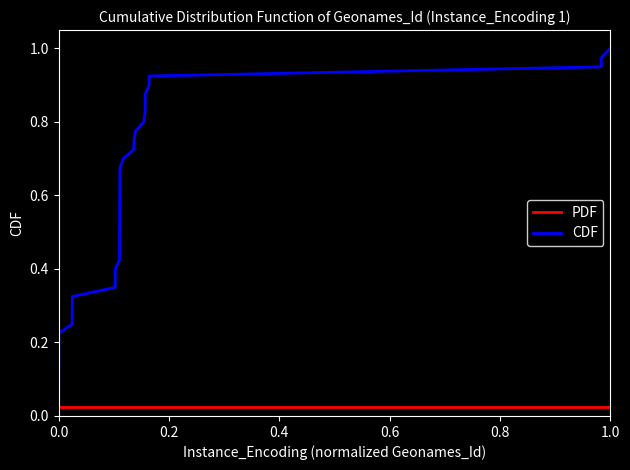

What are all the series names shown in the legend?

PDF, CDF